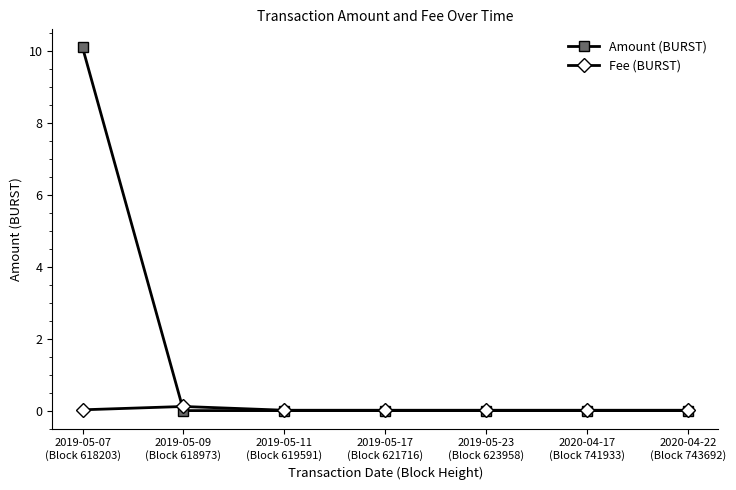

The value of Fee (BURST) at 2019-05-07
(Block 618203) is 0.0. True or false?

True